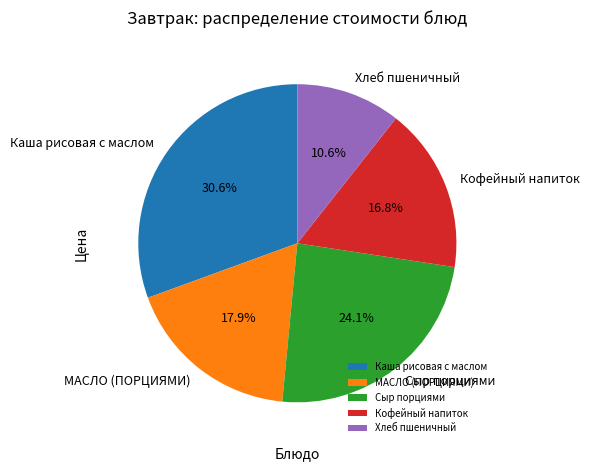

To the nearest percent, what is the difference between the Каша рисовая с маслом and Кофейный напиток slice percentages?

14%